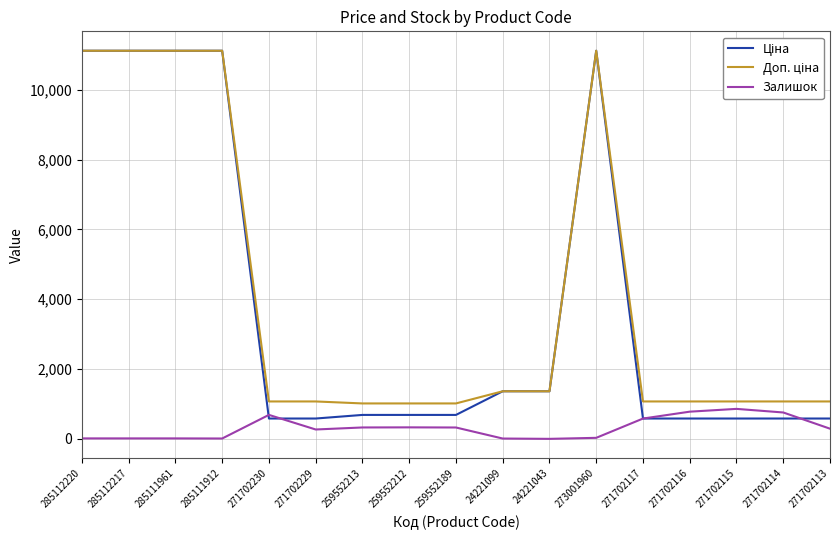

True or false: Залишок has a value of 329.0 at 259552189.

True